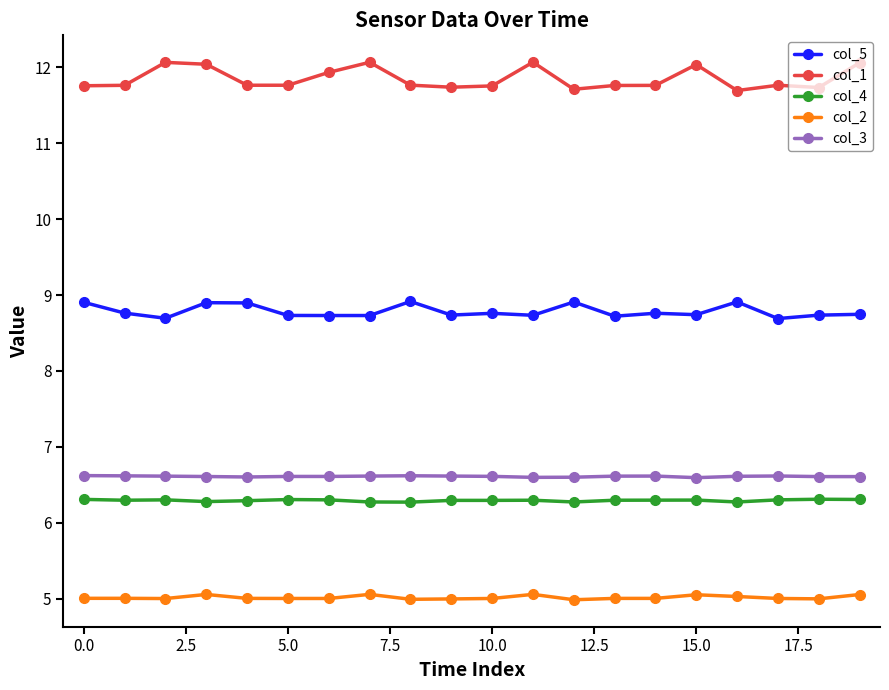

True or false: col_4 has more than 2 points higher than both neighbors.

True